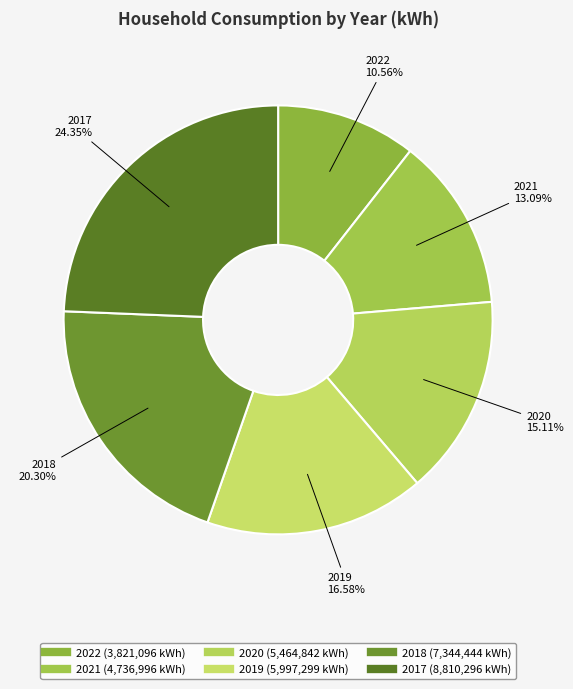

To the nearest percent, what is the difference between the 2020 and 2019 slice percentages?

1%